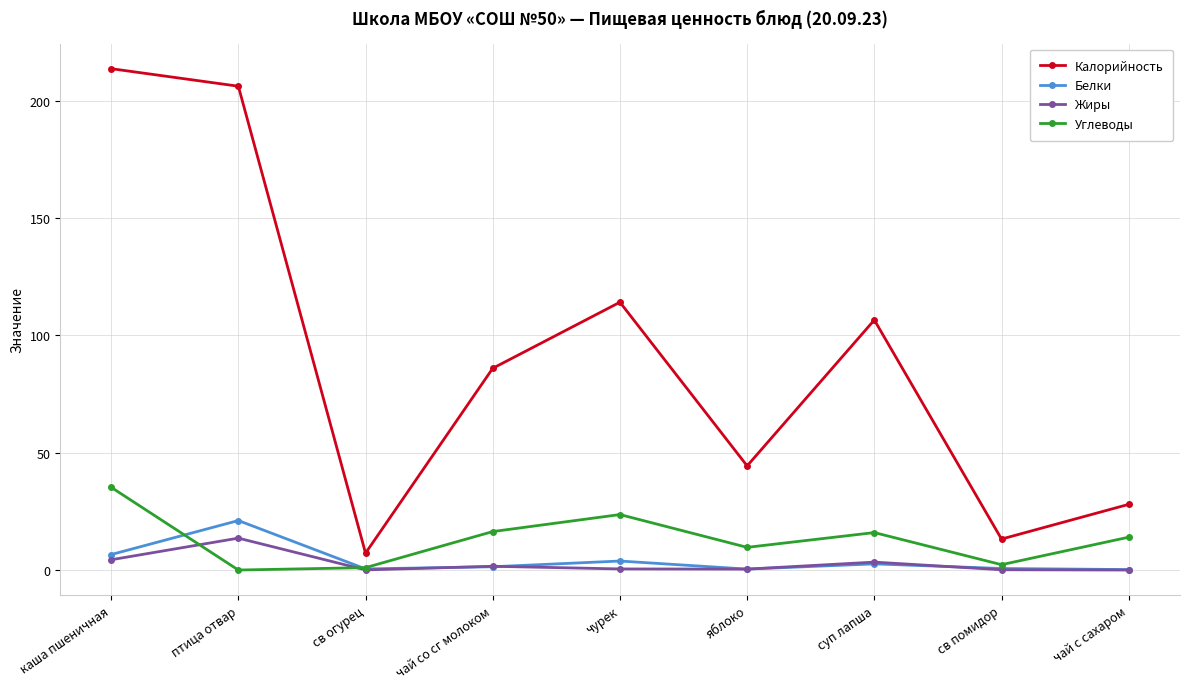

What is the total value across all series at св помидор?

16.3